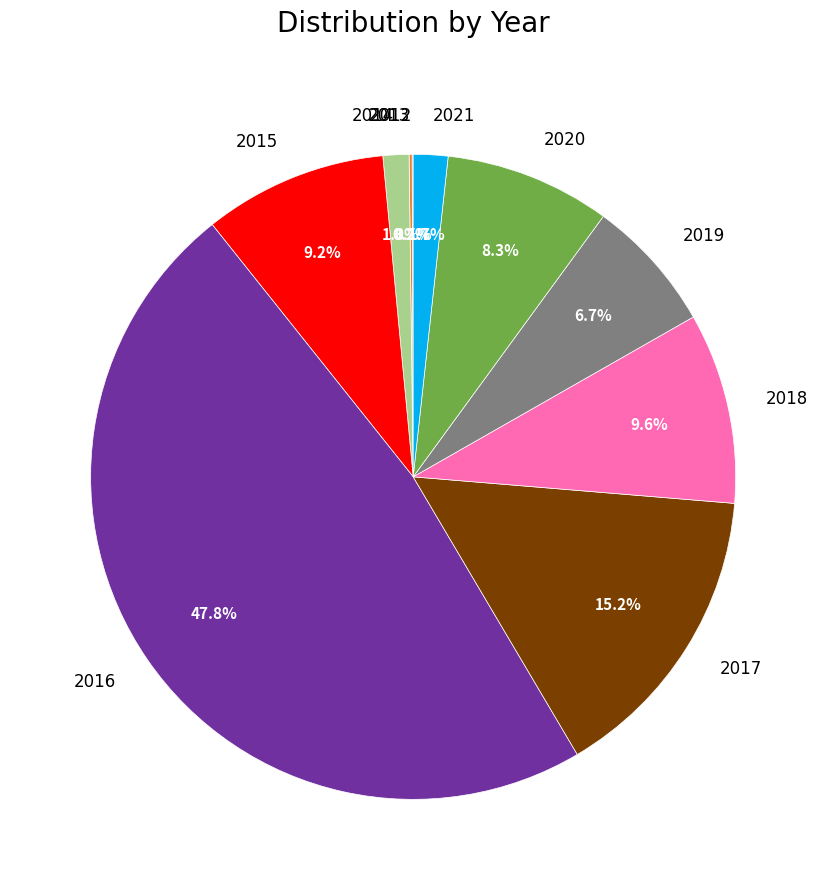

Which slice is the largest?

2016